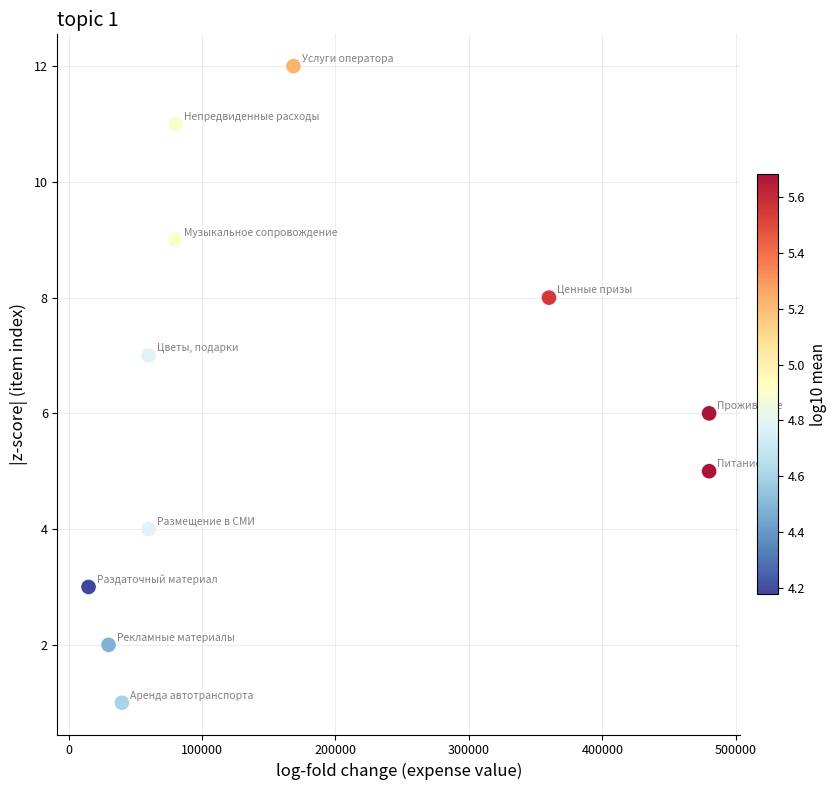

What is the range of Y values (max minus min)?

11